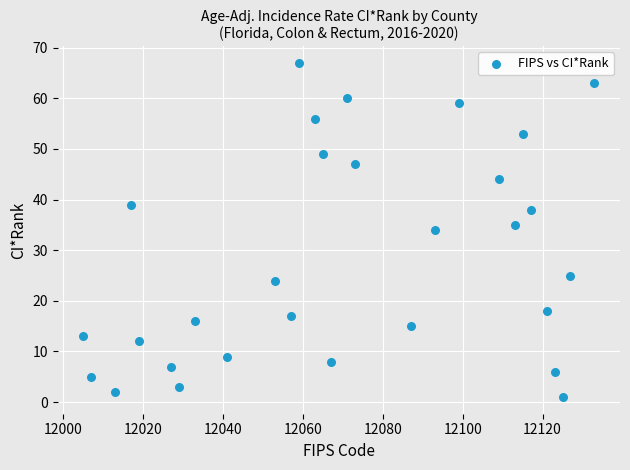

What is the range of Y values (max minus min)?

66